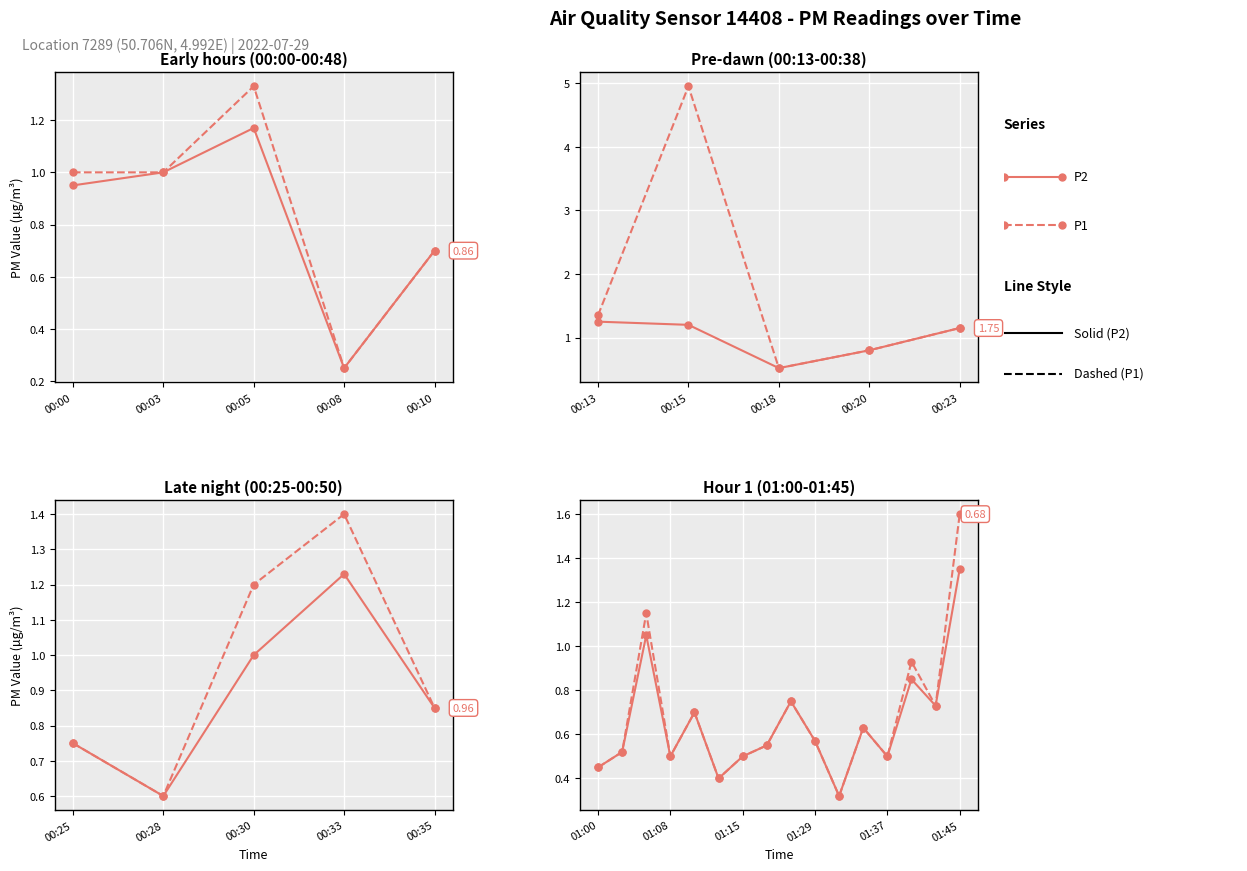

Is this an area chart (filled region under the line)?

No